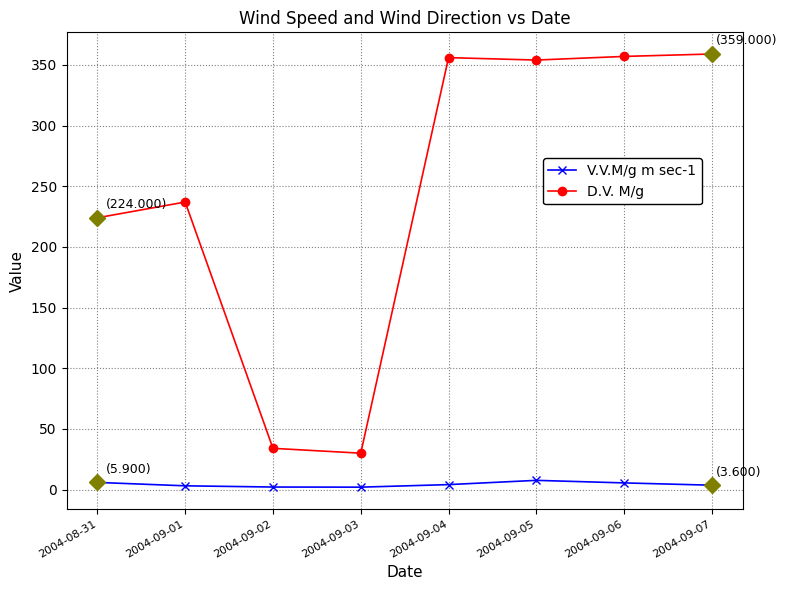

What is the label of the 4th point from the right?

2004-09-04